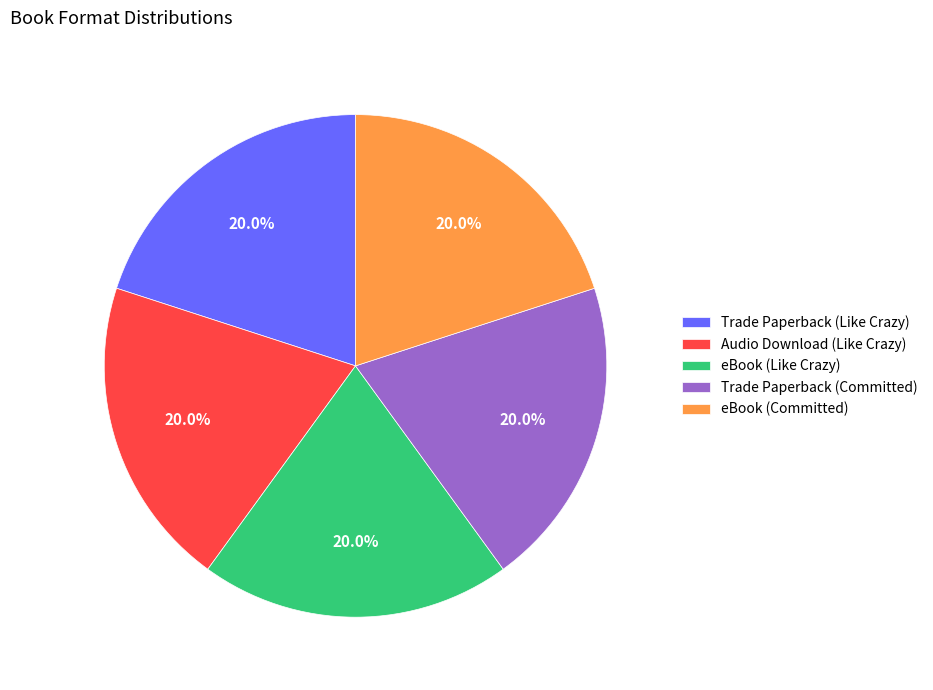

To the nearest percent, what is the difference between the Trade Paperback (Committed) and eBook (Like Crazy) slice percentages?

0%